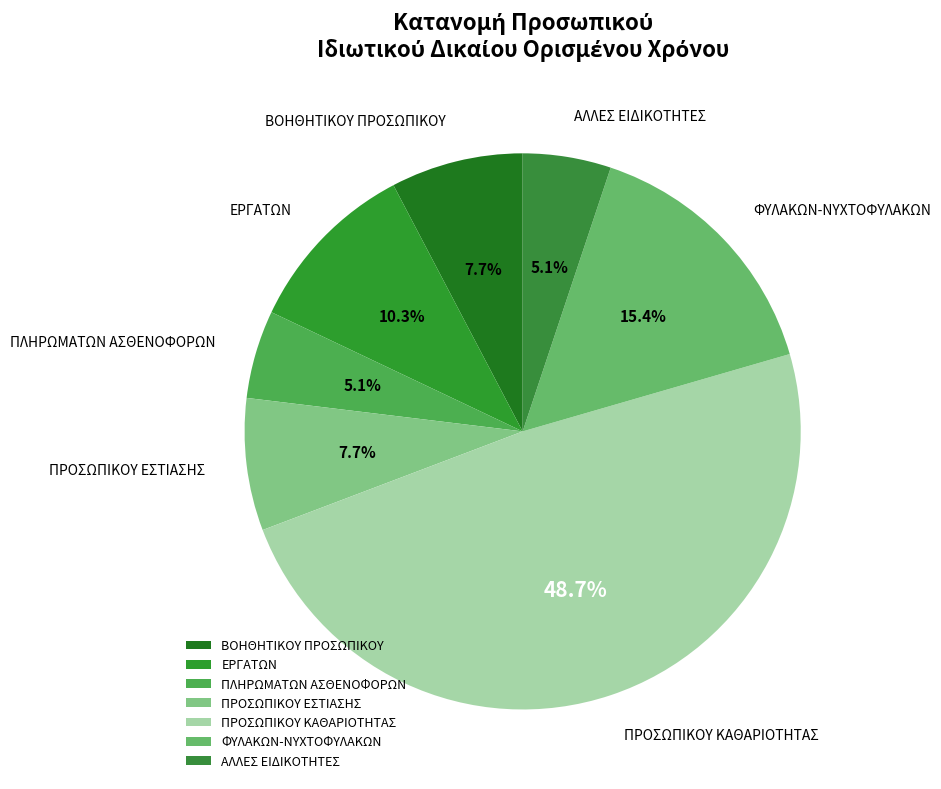

What portion of the pie excludes ΠΡΟΣΩΠΙΚΟΥ ΕΣΤΙΑΣΗΣ?

92.3%